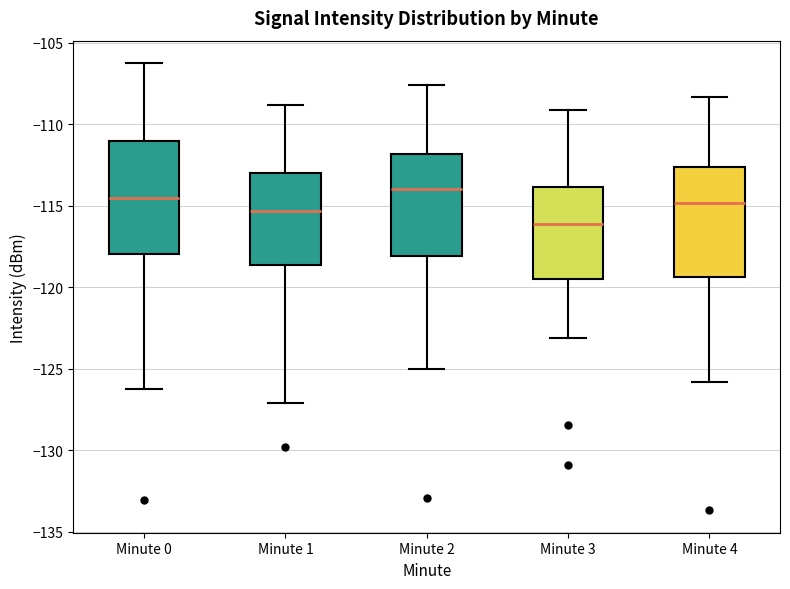

Where is the lower edge of the box for Minute 0 on the y-axis? The values are not printed on the chart, so give them approximately, as read against the axis.

-118.0